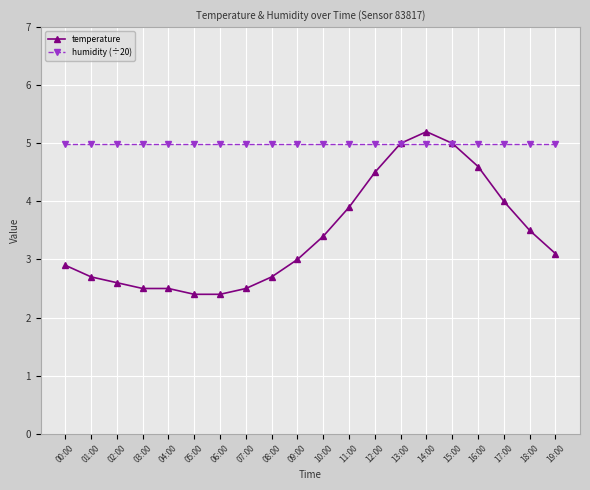

Rank the series by their maximum value, from lowest to highest.

humidity (÷20), temperature